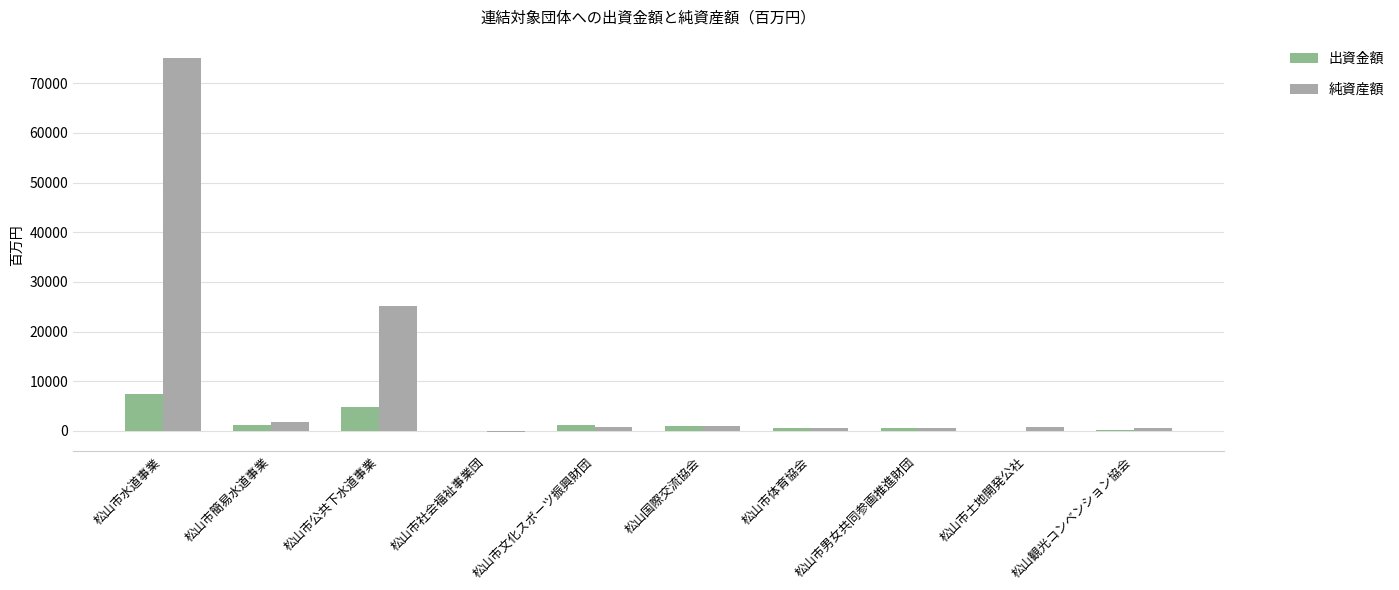

What is the average value of the 純資産額 series?

10577